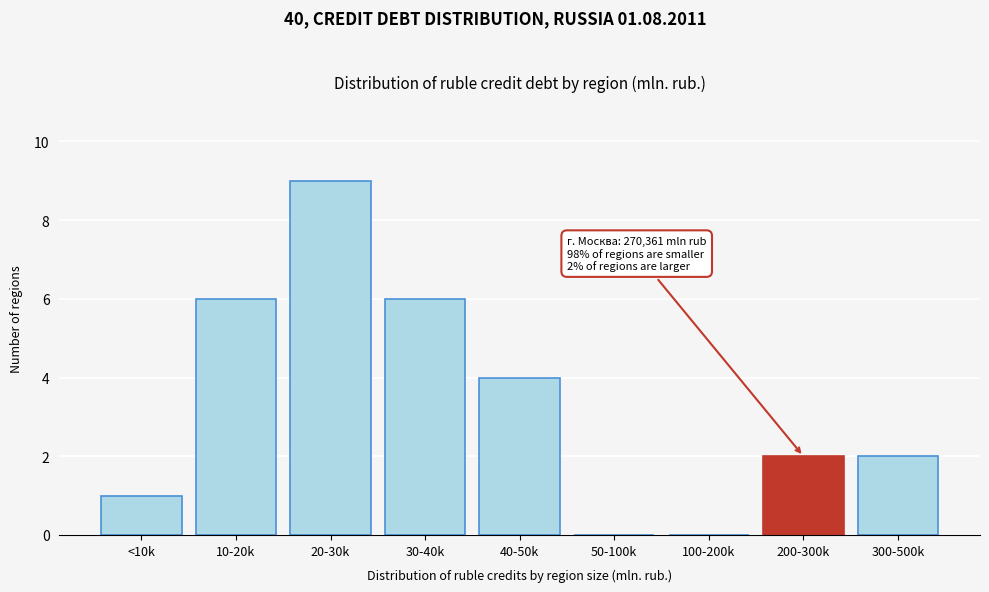

Reading right to left, list all the values displayed in this chart.

300-500k=2	200-300k=2	100-200k=0	50-100k=0	40-50k=4	30-40k=6	20-30k=9	10-20k=6	<10k=1